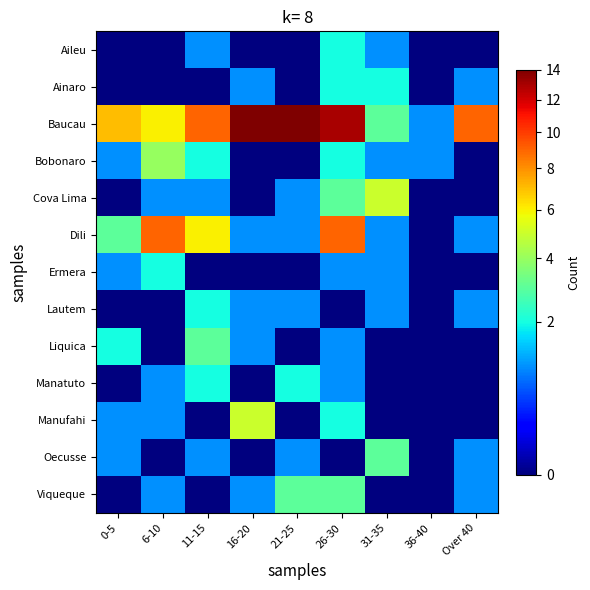

At how many categories does at least one series exceed 6?

7